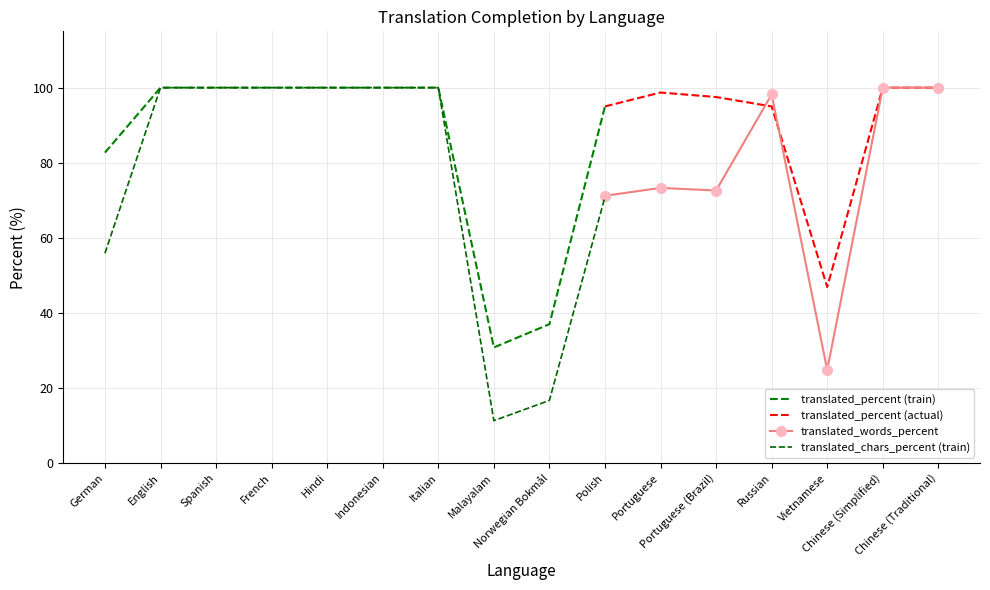

What is the value of the translated_chars_percent point at the 10th from the left?

70.9